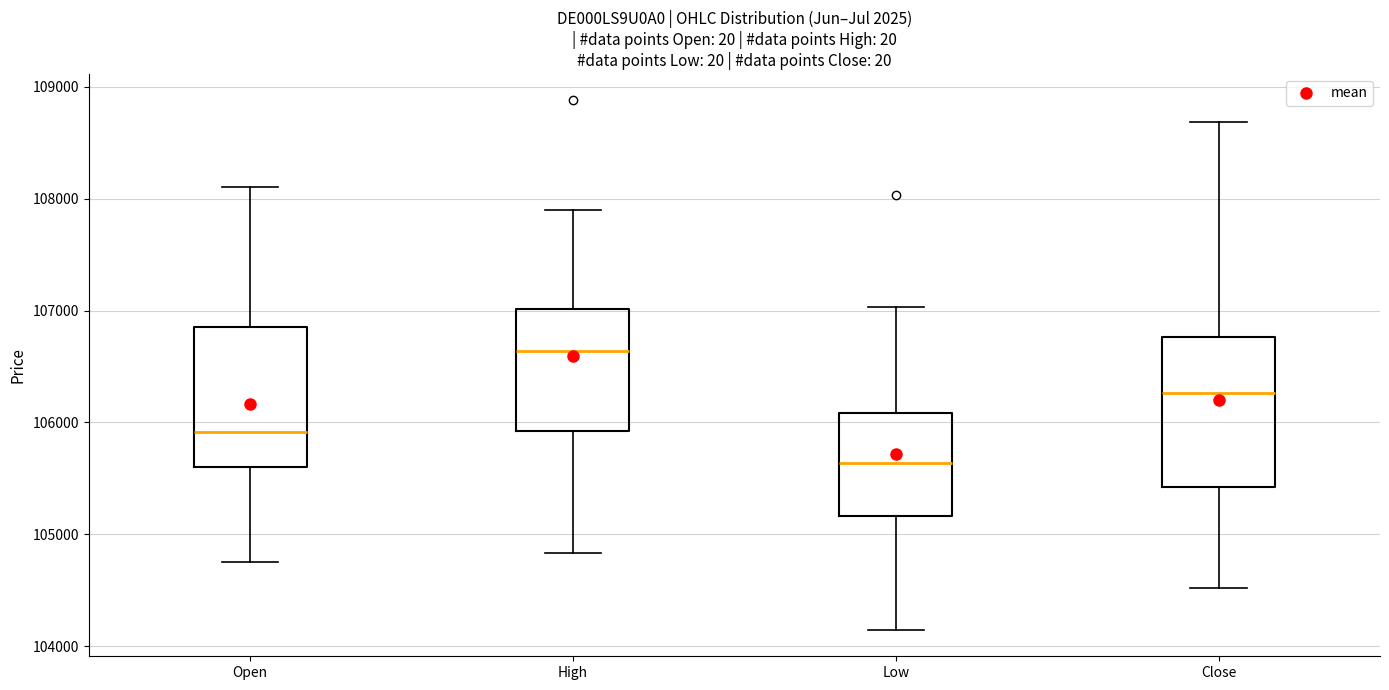

Reading left to right, read every box against the y-axis: the position of its median line, the range the box covers, and the ends of its whiskers. The values are not printed on the chart, so give them approximately, as read against the axis.

Open: median 105900, box 105600 to 106800, whiskers 104800 to 108100
High: median 106600, box 105900 to 107000, whiskers 104800 to 107900
Low: median 105600, box 105200 to 106100, whiskers 104100 to 107000
Close: median 106300, box 105400 to 106800, whiskers 104500 to 108700